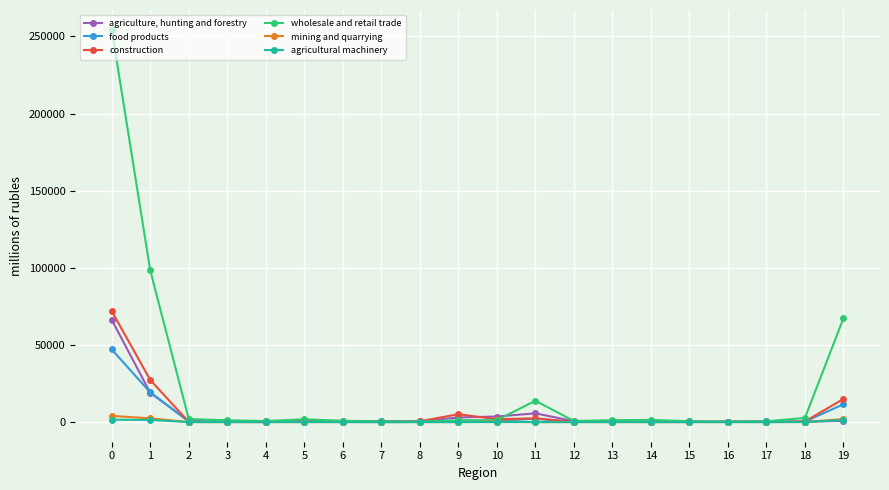

Rank the series by their maximum value, from lowest to highest.

agricultural machinery, mining and quarrying, food products, agriculture, hunting and forestry, construction, wholesale and retail trade